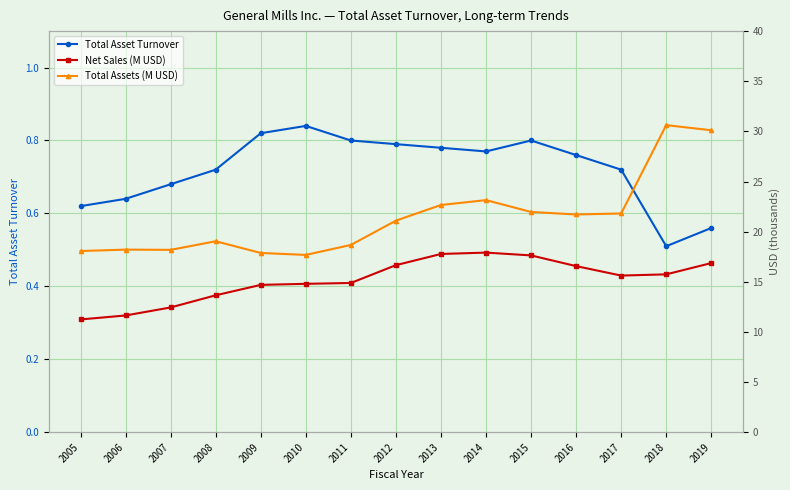

What is the value of the Total Assets (M USD) point at the 6th from the left?

17.7